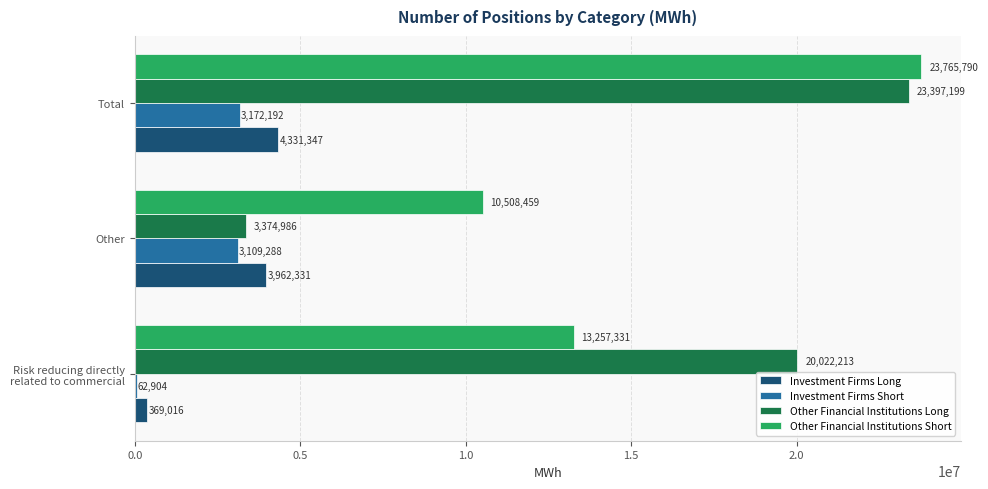

At which label does Other Financial Institutions Long reach its peak?

Total